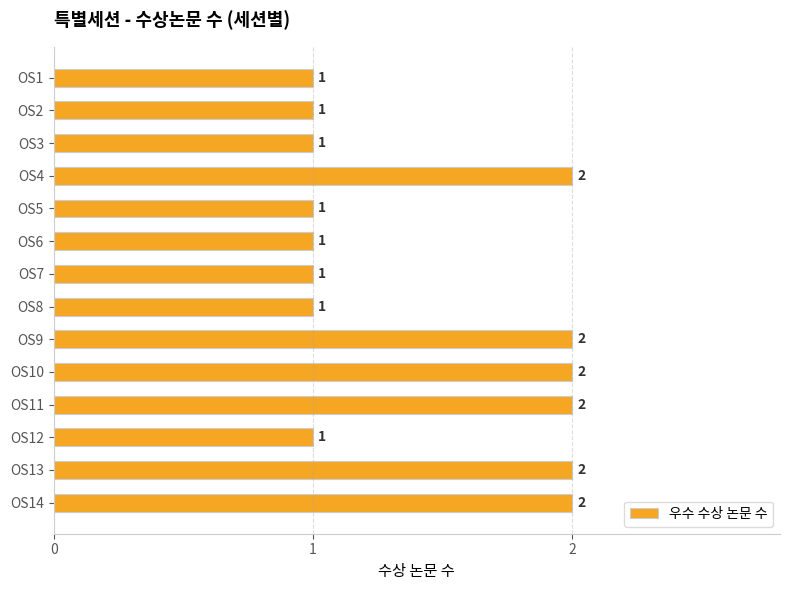

How many data points are above 1?

6